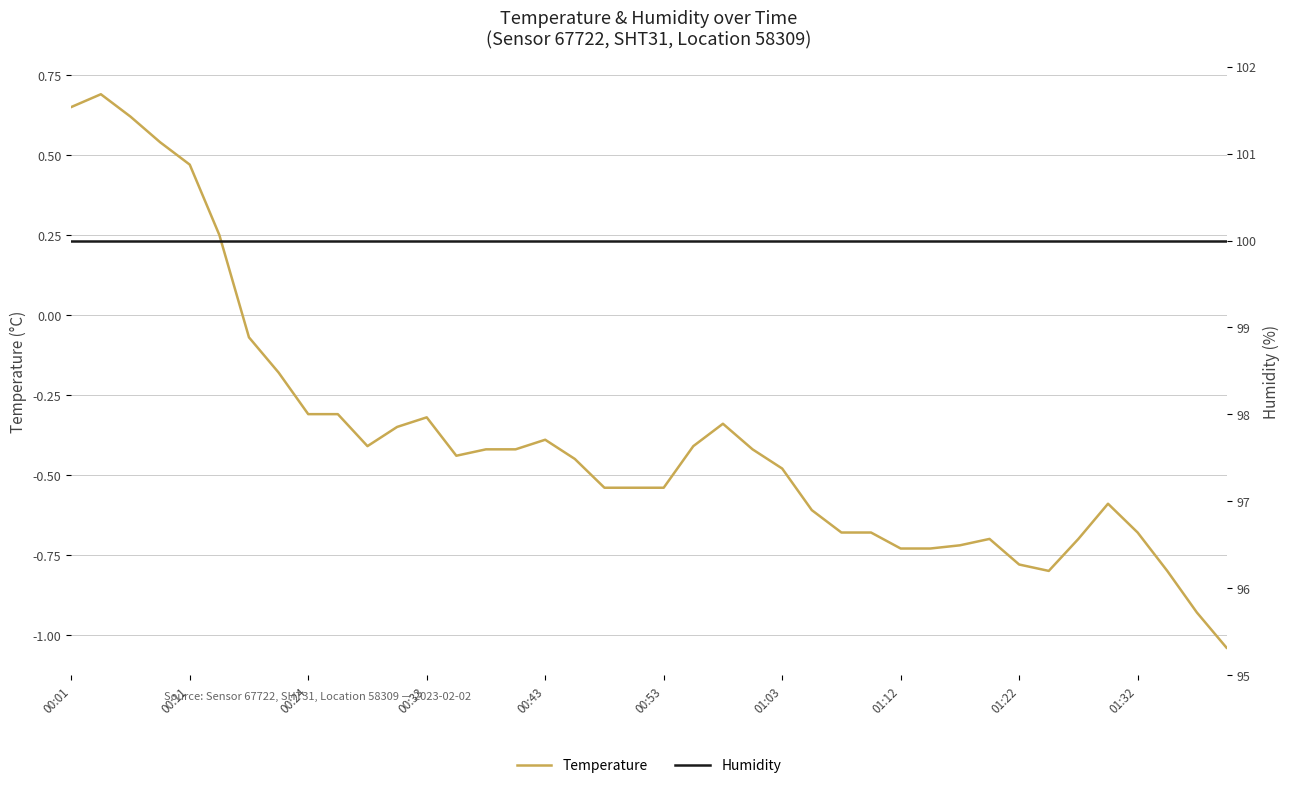

True or false: temperature has more than 2 points higher than both neighbors.

True